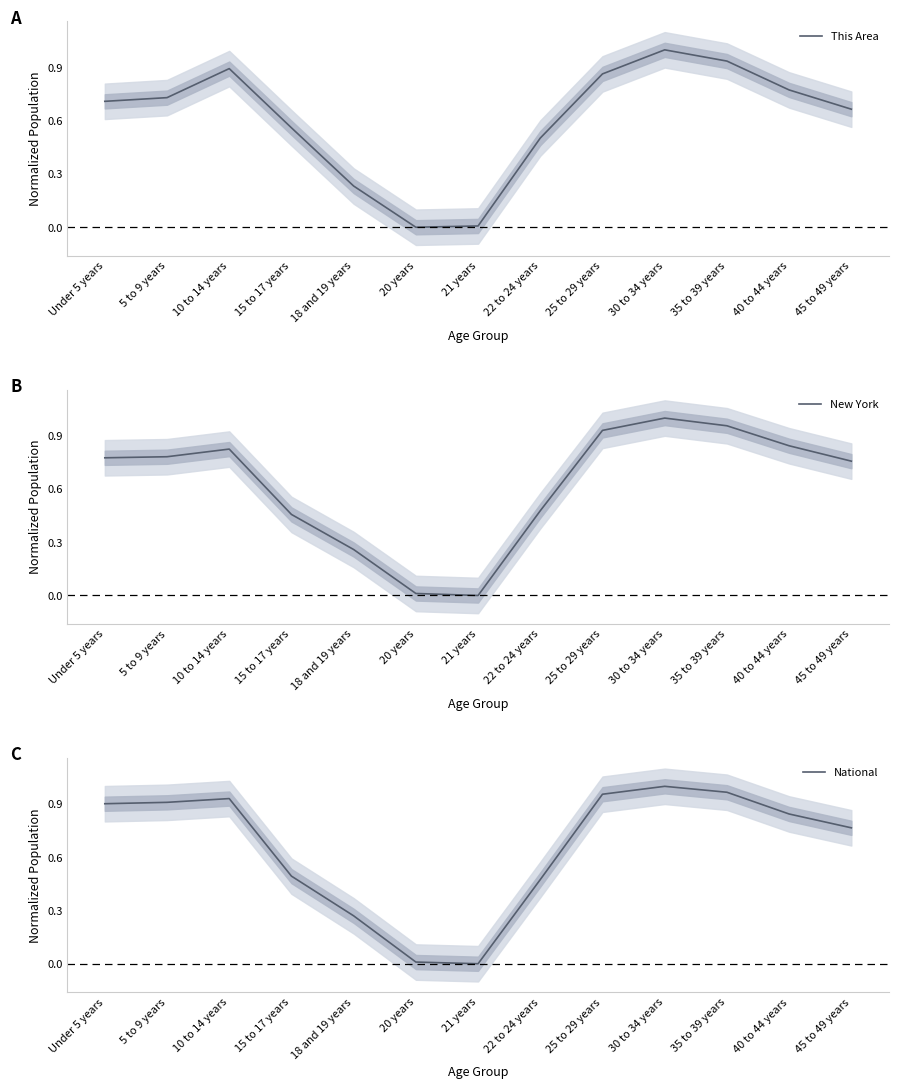

Reading left to right, list all the values displayed in this chart.

This Area: 0.7	0.7	0.9	0.6	0.2	0.0	0.0	0.5	0.9	1.0	0.9	0.8	0.7
New York: 0.8	0.8	0.8	0.5	0.3	0.0	0.0	0.5	0.9	1.0	1.0	0.8	0.8
National: 0.9	0.9	0.9	0.5	0.3	0.0	0.0	0.5	1.0	1.0	1.0	0.8	0.8